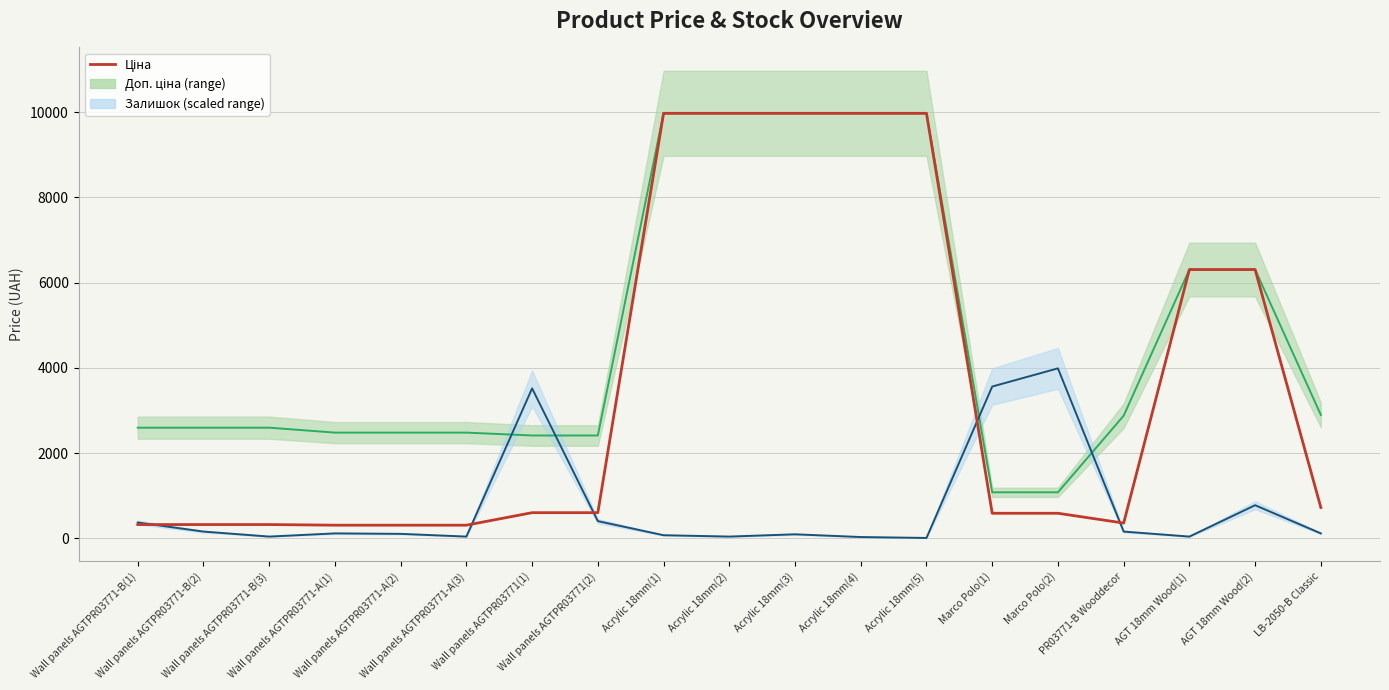

Rank the categories by value from lowest to highest.

Wall panels AGTPR03771-A(1), Wall panels AGTPR03771-A(2), Wall panels AGTPR03771-A(3), Wall panels AGTPR03771-B(1), Wall panels AGTPR03771-B(2), Wall panels AGTPR03771-B(3), PR03771-B Wooddecor, Marco Polo(1), Marco Polo(2), Wall panels AGTPR03771(1), Wall panels AGTPR03771(2), LB-2050-B Classic, AGT 18mm Wood(1), AGT 18mm Wood(2), Acrylic 18mm(1), Acrylic 18mm(2), Acrylic 18mm(3), Acrylic 18mm(4), Acrylic 18mm(5)